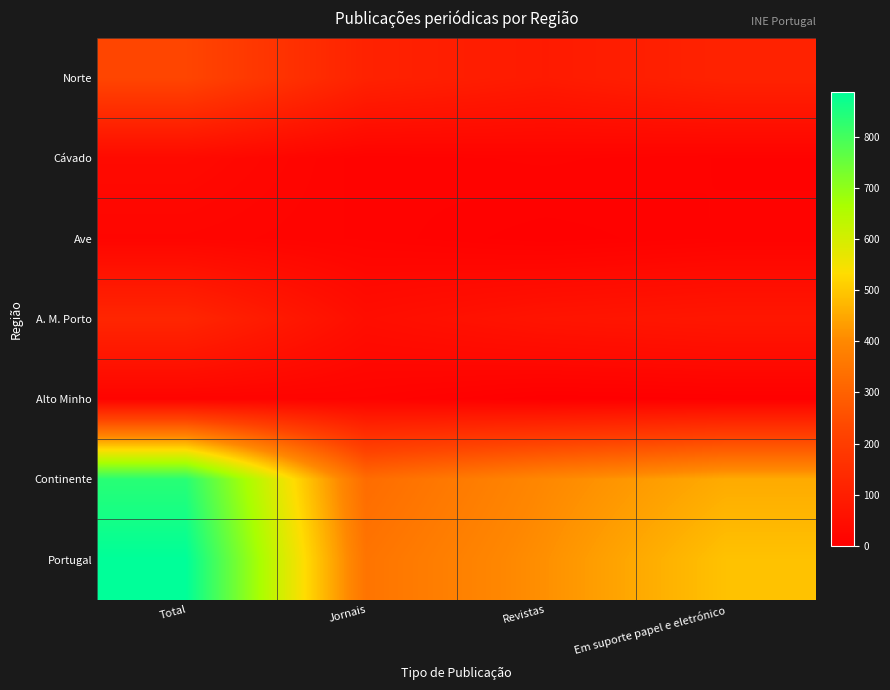

Which series has the largest range (max minus min)?

Portugal